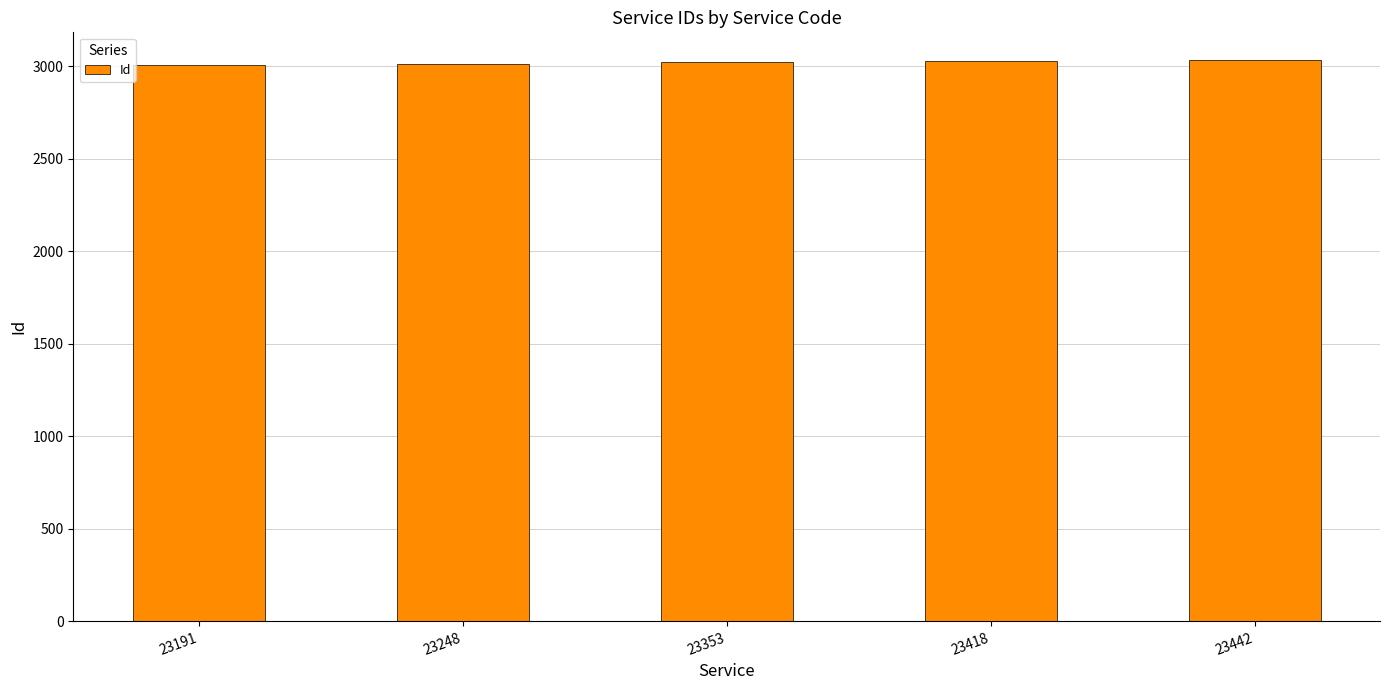

What is the smallest value displayed?

3007